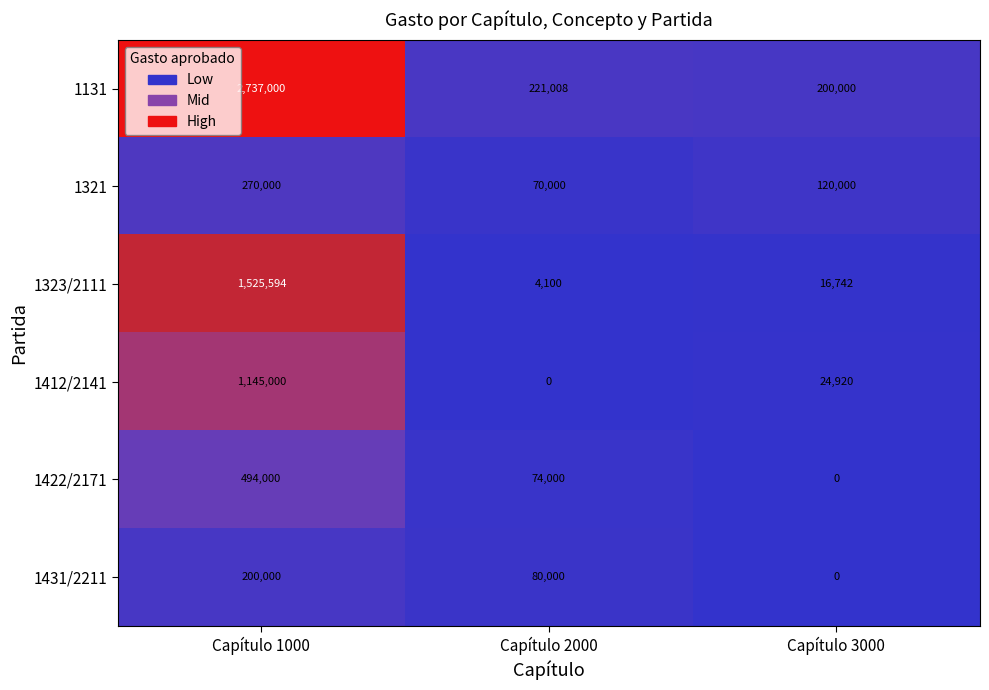

The value of 1323/2111 at Capítulo 3000 is 16742. True or false?

True